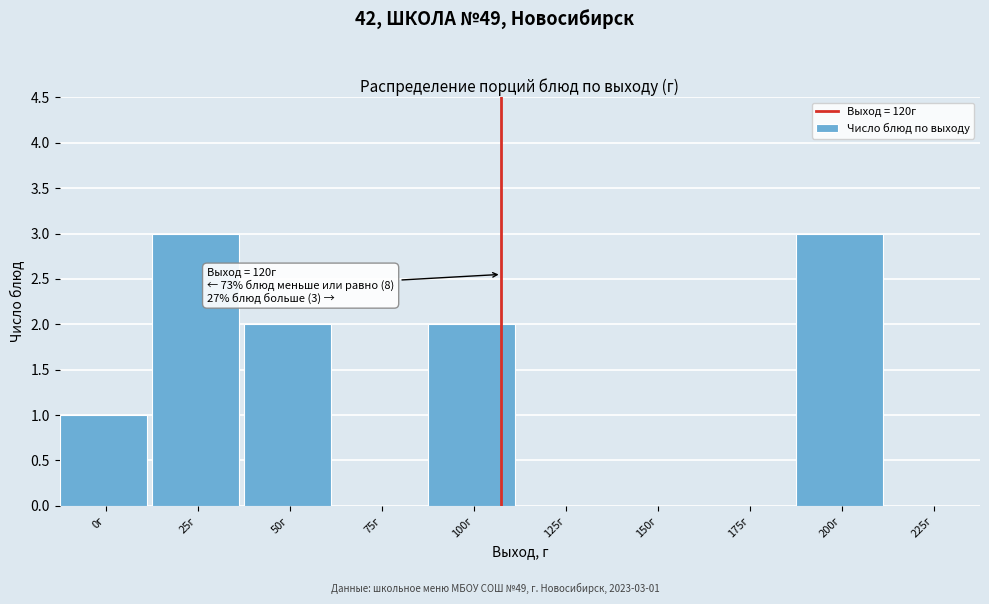

Reading left to right, what are all the values shown in this chart?

0г=1	25г=3	50г=2	75г=0	100г=2	125г=0	150г=0	175г=0	200г=3	225г=0